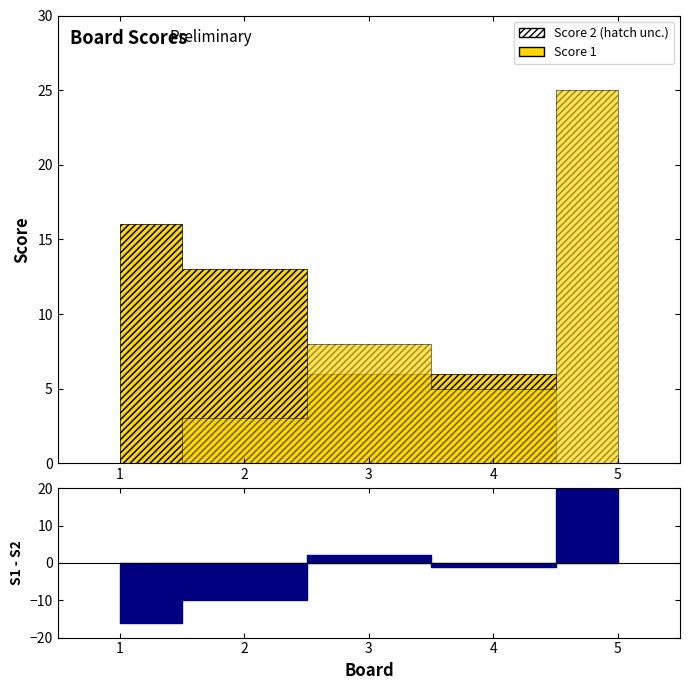

Is the value of Score 1 at 3 greater than the value of Score 2 at 5?

Yes